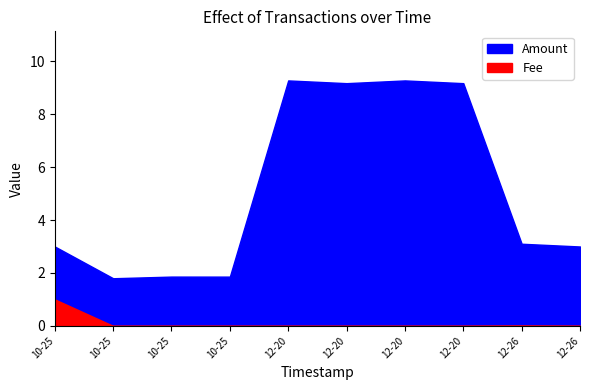

What is the minimum value for Amount?

1.8